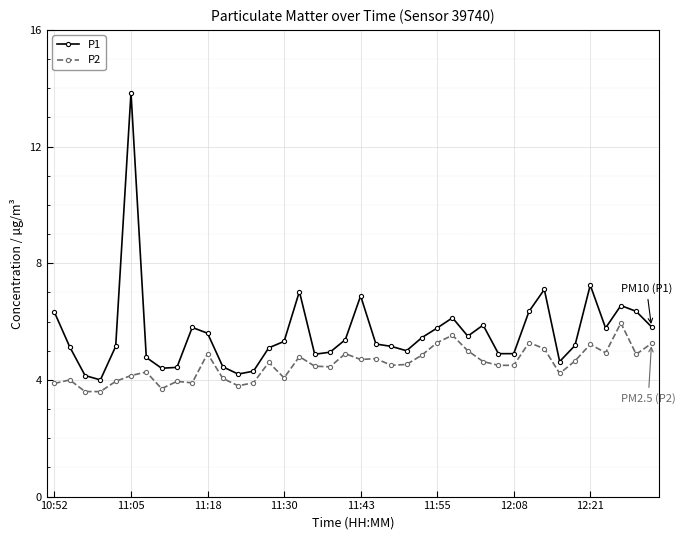

Which series has the largest range (max minus min)?

P1